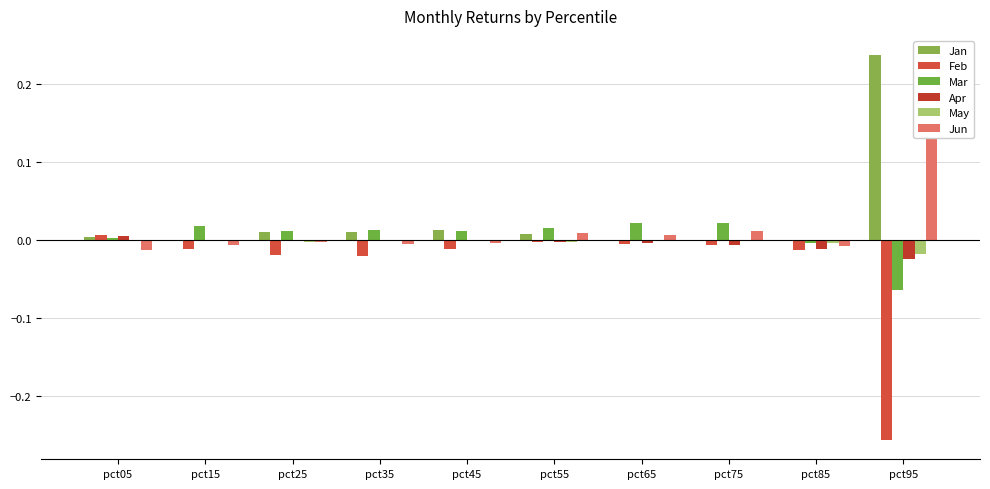

Is it true that Feb equals -0.0 at pct35?

False